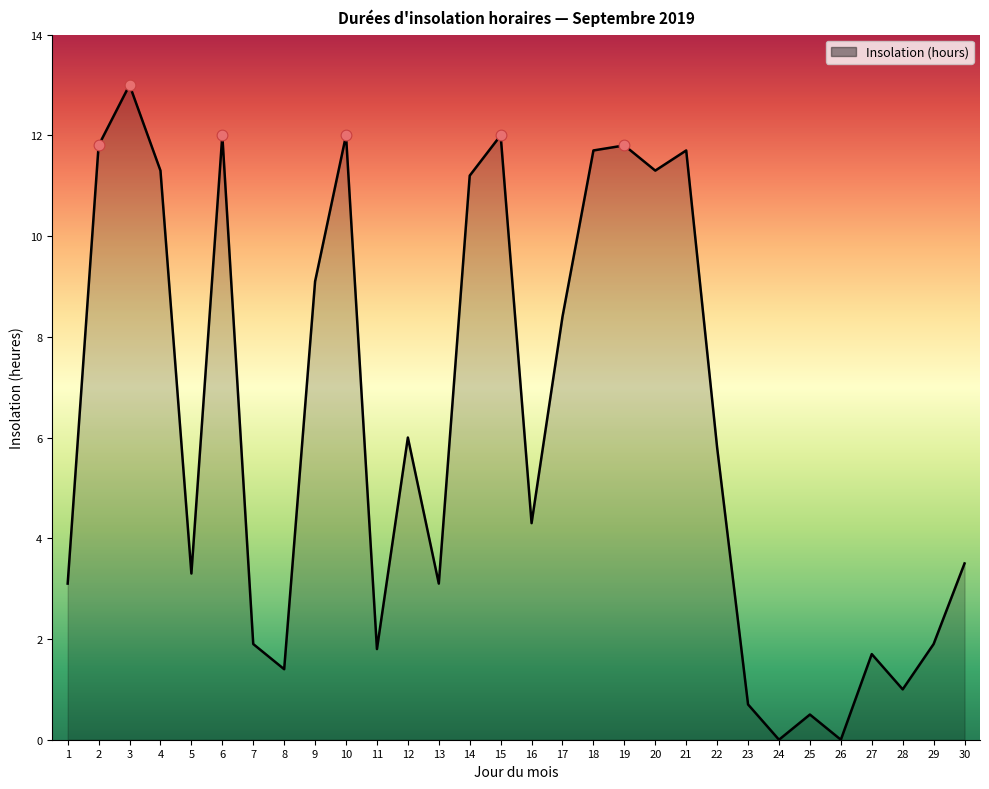

What is the change in value from 6 to 21?

-0.3